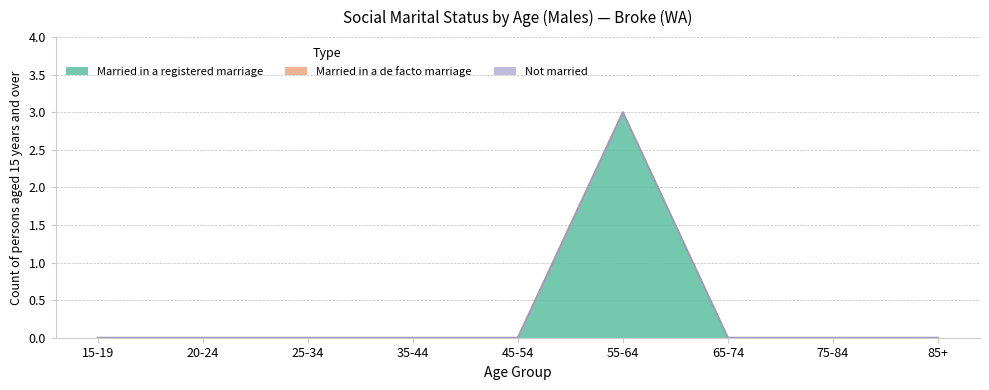

Which series has the widest spread of values?

Married in a registered marriage